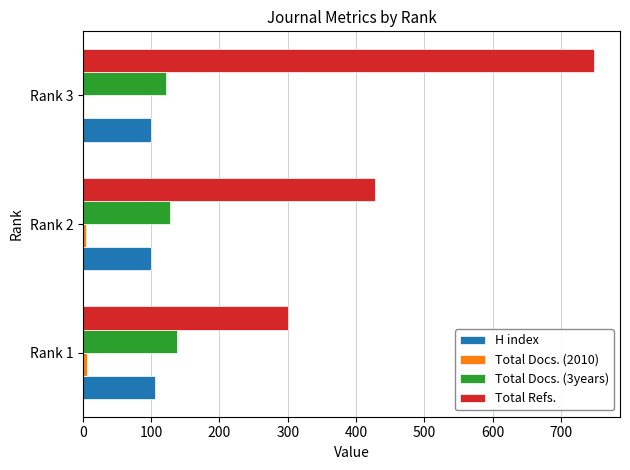

Which series changed the most between Rank 1 and Rank 2?

Total Refs.